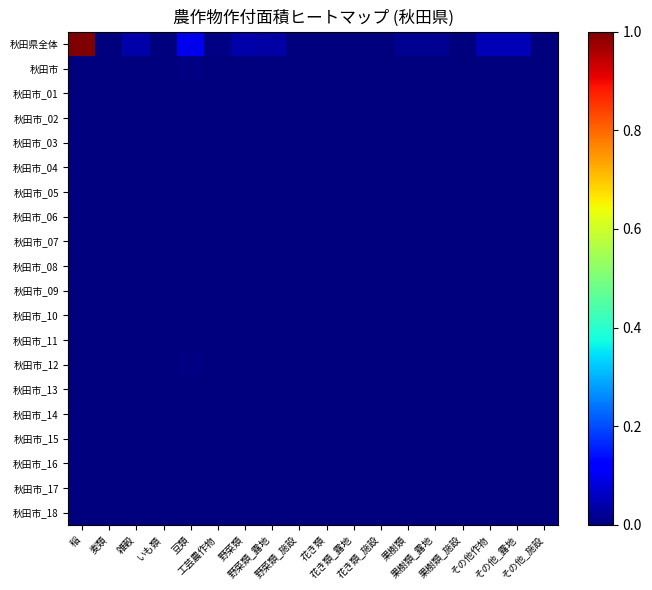

Reading left to right, transcribe all the data shown in this chart.

秋田県全体: 稲=1.0	麦類=0.0	雑穀=0.0	いも類=0.0	豆類=0.1	工芸農作物=0.0	野菜類=0.0	野菜類_露地=0.0	野菜類_施設=0.0	花き類=0.0	花き類_露地=0.0	花き類_施設=0.0	果樹類=0.0	果樹類_露地=0.0	果樹類_施設=0.0	その他作物=0.0	その他_露地=0.0	その他_施設=0.0
秋田市: 稲=0.0	麦類=0.0	雑穀=0.0	いも類=0.0	豆類=0.0	工芸農作物=0.0	野菜類=0.0	野菜類_露地=0.0	野菜類_施設=0.0	花き類=0.0	花き類_露地=0.0	花き類_施設=0.0	果樹類=0.0	果樹類_露地=0.0	果樹類_施設=0.0	その他作物=0.0	その他_露地=0.0	その他_施設=0.0
秋田市_01: 稲=0.0	麦類=0.0	雑穀=0.0	いも類=0.0	豆類=0.0	工芸農作物=0.0	野菜類=0.0	野菜類_露地=0.0	野菜類_施設=0.0	花き類=0.0	花き類_露地=0.0	花き類_施設=0.0	果樹類=0.0	果樹類_露地=0.0	果樹類_施設=0.0	その他作物=0.0	その他_露地=0.0	その他_施設=0.0
秋田市_02: 稲=0.0	麦類=0.0	雑穀=0.0	いも類=0.0	豆類=0.0	工芸農作物=0.0	野菜類=0.0	野菜類_露地=0.0	野菜類_施設=0.0	花き類=0.0	花き類_露地=0.0	花き類_施設=0.0	果樹類=0.0	果樹類_露地=0.0	果樹類_施設=0.0	その他作物=0.0	その他_露地=0.0	その他_施設=0.0
秋田市_03: 稲=0.0	麦類=0.0	雑穀=0.0	いも類=0.0	豆類=0.0	工芸農作物=0.0	野菜類=0.0	野菜類_露地=0.0	野菜類_施設=0.0	花き類=0.0	花き類_露地=0.0	花き類_施設=0.0	果樹類=0.0	果樹類_露地=0.0	果樹類_施設=0.0	その他作物=0.0	その他_露地=0.0	その他_施設=0.0
秋田市_04: 稲=0.0	麦類=0.0	雑穀=0.0	いも類=0.0	豆類=0.0	工芸農作物=0.0	野菜類=0.0	野菜類_露地=0.0	野菜類_施設=0.0	花き類=0.0	花き類_露地=0.0	花き類_施設=0.0	果樹類=0.0	果樹類_露地=0.0	果樹類_施設=0.0	その他作物=0.0	その他_露地=0.0	その他_施設=0.0
秋田市_05: 稲=0.0	麦類=0.0	雑穀=0.0	いも類=0.0	豆類=0.0	工芸農作物=0.0	野菜類=0.0	野菜類_露地=0.0	野菜類_施設=0.0	花き類=0.0	花き類_露地=0.0	花き類_施設=0.0	果樹類=0.0	果樹類_露地=0.0	果樹類_施設=0.0	その他作物=0.0	その他_露地=0.0	その他_施設=0.0
秋田市_06: 稲=0.0	麦類=0.0	雑穀=0.0	いも類=0.0	豆類=0.0	工芸農作物=0.0	野菜類=0.0	野菜類_露地=0.0	野菜類_施設=0.0	花き類=0.0	花き類_露地=0.0	花き類_施設=0.0	果樹類=0.0	果樹類_露地=0.0	果樹類_施設=0.0	その他作物=0.0	その他_露地=0.0	その他_施設=0.0
秋田市_07: 稲=0.0	麦類=0.0	雑穀=0.0	いも類=0.0	豆類=0.0	工芸農作物=0.0	野菜類=0.0	野菜類_露地=0.0	野菜類_施設=0.0	花き類=0.0	花き類_露地=0.0	花き類_施設=0.0	果樹類=0.0	果樹類_露地=0.0	果樹類_施設=0.0	その他作物=0.0	その他_露地=0.0	その他_施設=0.0
秋田市_08: 稲=0.0	麦類=0.0	雑穀=0.0	いも類=0.0	豆類=0.0	工芸農作物=0.0	野菜類=0.0	野菜類_露地=0.0	野菜類_施設=0.0	花き類=0.0	花き類_露地=0.0	花き類_施設=0.0	果樹類=0.0	果樹類_露地=0.0	果樹類_施設=0.0	その他作物=0.0	その他_露地=0.0	その他_施設=0.0
秋田市_09: 稲=0.0	麦類=0.0	雑穀=0.0	いも類=0.0	豆類=0.0	工芸農作物=0.0	野菜類=0.0	野菜類_露地=0.0	野菜類_施設=0.0	花き類=0.0	花き類_露地=0.0	花き類_施設=0.0	果樹類=0.0	果樹類_露地=0.0	果樹類_施設=0.0	その他作物=0.0	その他_露地=0.0	その他_施設=0.0
秋田市_10: 稲=0.0	麦類=0.0	雑穀=0.0	いも類=0.0	豆類=0.0	工芸農作物=0.0	野菜類=0.0	野菜類_露地=0.0	野菜類_施設=0.0	花き類=0.0	花き類_露地=0.0	花き類_施設=0.0	果樹類=0.0	果樹類_露地=0.0	果樹類_施設=0.0	その他作物=0.0	その他_露地=0.0	その他_施設=0.0
秋田市_11: 稲=0.0	麦類=0.0	雑穀=0.0	いも類=0.0	豆類=0.0	工芸農作物=0.0	野菜類=0.0	野菜類_露地=0.0	野菜類_施設=0.0	花き類=0.0	花き類_露地=0.0	花き類_施設=0.0	果樹類=0.0	果樹類_露地=0.0	果樹類_施設=0.0	その他作物=0.0	その他_露地=0.0	その他_施設=0.0
秋田市_12: 稲=0.0	麦類=0.0	雑穀=0.0	いも類=0.0	豆類=0.0	工芸農作物=0.0	野菜類=0.0	野菜類_露地=0.0	野菜類_施設=0.0	花き類=0.0	花き類_露地=0.0	花き類_施設=0.0	果樹類=0.0	果樹類_露地=0.0	果樹類_施設=0.0	その他作物=0.0	その他_露地=0.0	その他_施設=0.0
秋田市_13: 稲=0.0	麦類=0.0	雑穀=0.0	いも類=0.0	豆類=0.0	工芸農作物=0.0	野菜類=0.0	野菜類_露地=0.0	野菜類_施設=0.0	花き類=0.0	花き類_露地=0.0	花き類_施設=0.0	果樹類=0.0	果樹類_露地=0.0	果樹類_施設=0.0	その他作物=0.0	その他_露地=0.0	その他_施設=0.0
秋田市_14: 稲=0.0	麦類=0.0	雑穀=0.0	いも類=0.0	豆類=0.0	工芸農作物=0.0	野菜類=0.0	野菜類_露地=0.0	野菜類_施設=0.0	花き類=0.0	花き類_露地=0.0	花き類_施設=0.0	果樹類=0.0	果樹類_露地=0.0	果樹類_施設=0.0	その他作物=0.0	その他_露地=0.0	その他_施設=0.0
秋田市_15: 稲=0.0	麦類=0.0	雑穀=0.0	いも類=0.0	豆類=0.0	工芸農作物=0.0	野菜類=0.0	野菜類_露地=0.0	野菜類_施設=0.0	花き類=0.0	花き類_露地=0.0	花き類_施設=0.0	果樹類=0.0	果樹類_露地=0.0	果樹類_施設=0.0	その他作物=0.0	その他_露地=0.0	その他_施設=0.0
秋田市_16: 稲=0.0	麦類=0.0	雑穀=0.0	いも類=0.0	豆類=0.0	工芸農作物=0.0	野菜類=0.0	野菜類_露地=0.0	野菜類_施設=0.0	花き類=0.0	花き類_露地=0.0	花き類_施設=0.0	果樹類=0.0	果樹類_露地=0.0	果樹類_施設=0.0	その他作物=0.0	その他_露地=0.0	その他_施設=0.0
秋田市_17: 稲=0.0	麦類=0.0	雑穀=0.0	いも類=0.0	豆類=0.0	工芸農作物=0.0	野菜類=0.0	野菜類_露地=0.0	野菜類_施設=0.0	花き類=0.0	花き類_露地=0.0	花き類_施設=0.0	果樹類=0.0	果樹類_露地=0.0	果樹類_施設=0.0	その他作物=0.0	その他_露地=0.0	その他_施設=0.0
秋田市_18: 稲=0.0	麦類=0.0	雑穀=0.0	いも類=0.0	豆類=0.0	工芸農作物=0.0	野菜類=0.0	野菜類_露地=0.0	野菜類_施設=0.0	花き類=0.0	花き類_露地=0.0	花き類_施設=0.0	果樹類=0.0	果樹類_露地=0.0	果樹類_施設=0.0	その他作物=0.0	その他_露地=0.0	その他_施設=0.0